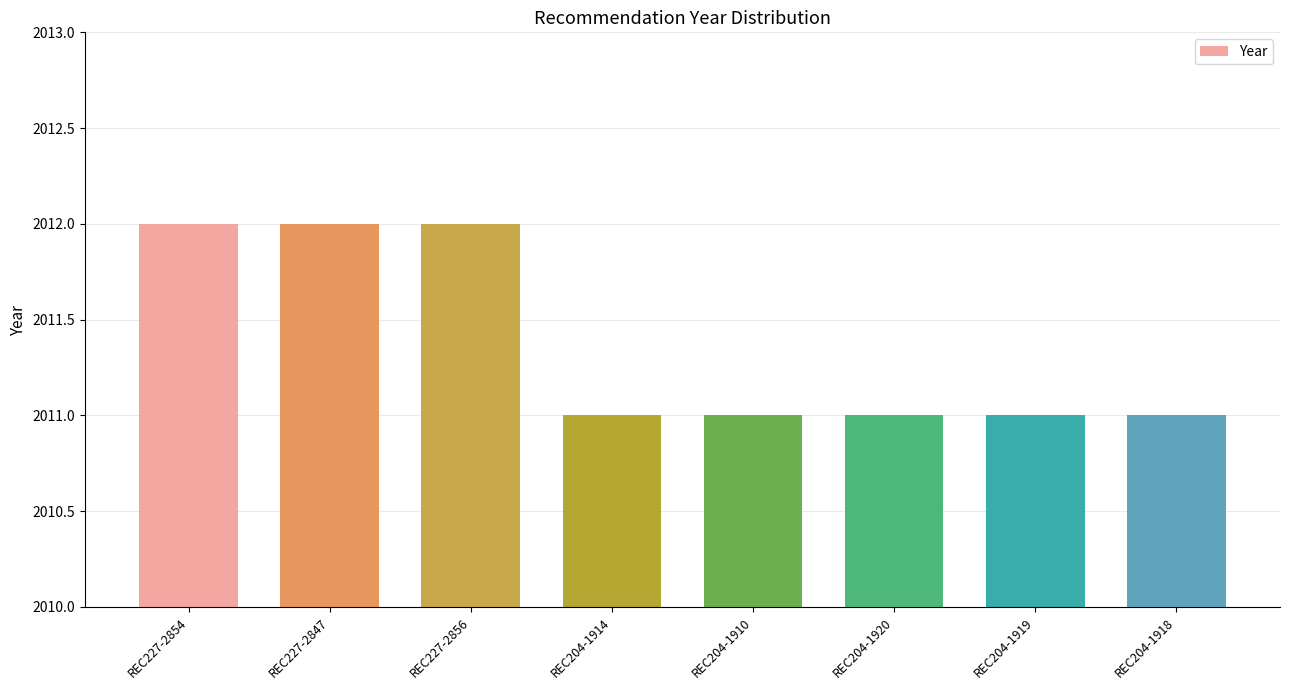

What is the sum of the values at REC227-2854 and REC204-1910?

4023